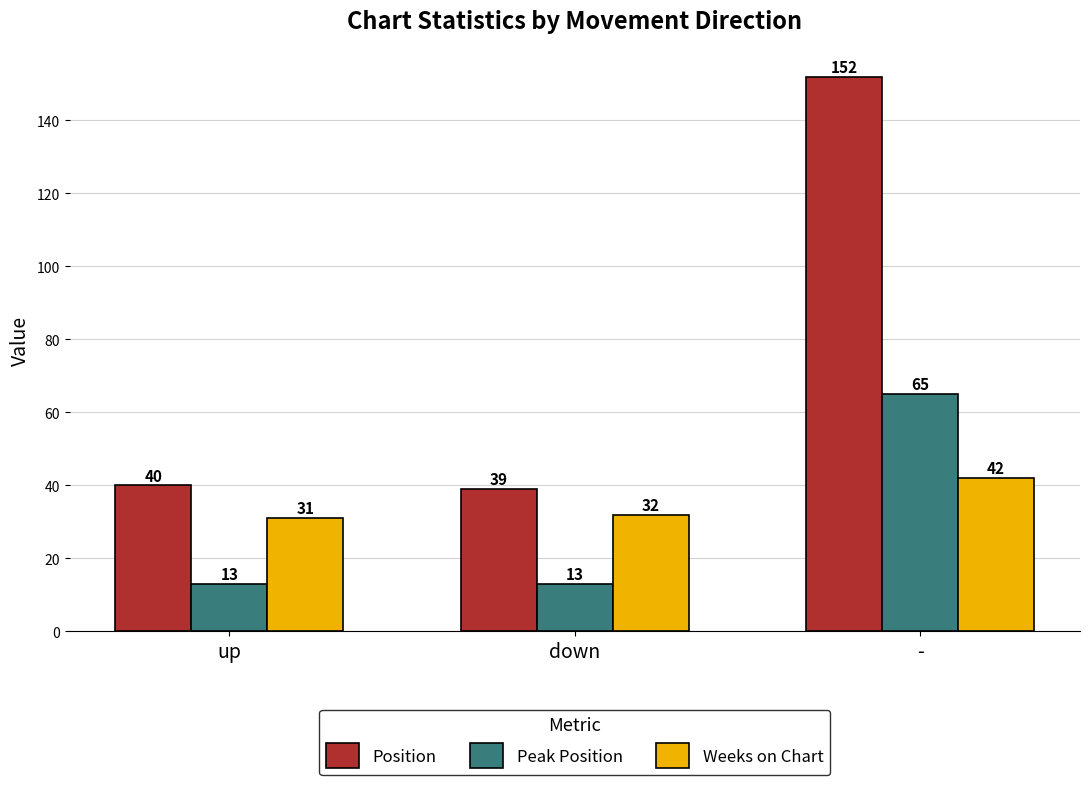

Does the chart contain stacked bars?

No